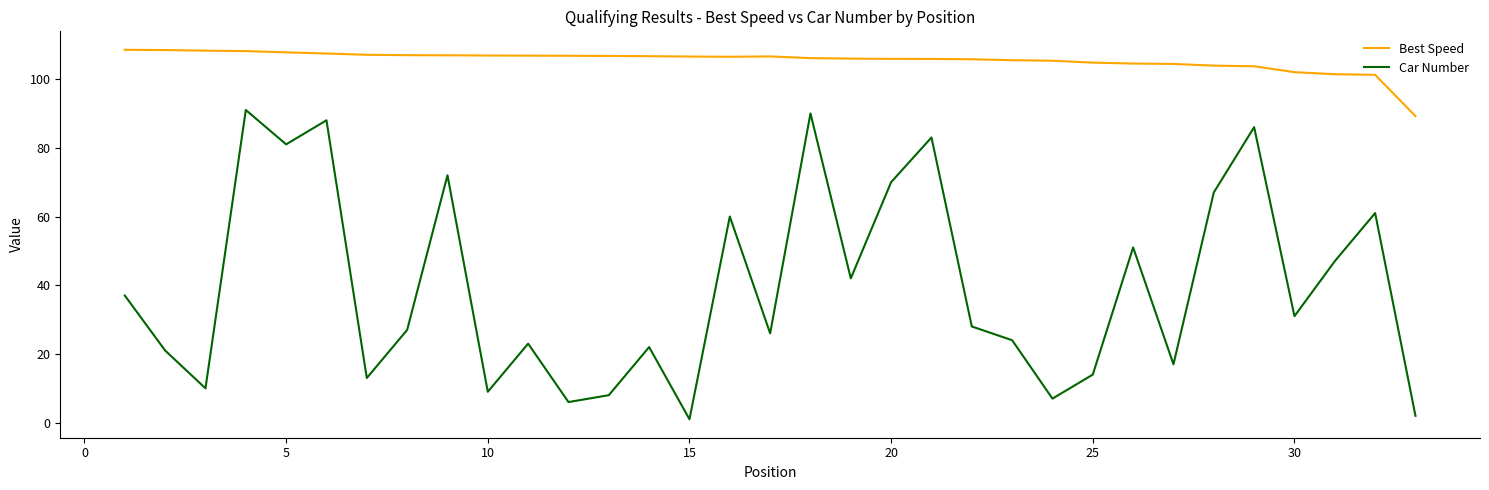

In Best Speed, how many points are lower than both neighbors (excluding endpoints)?

1